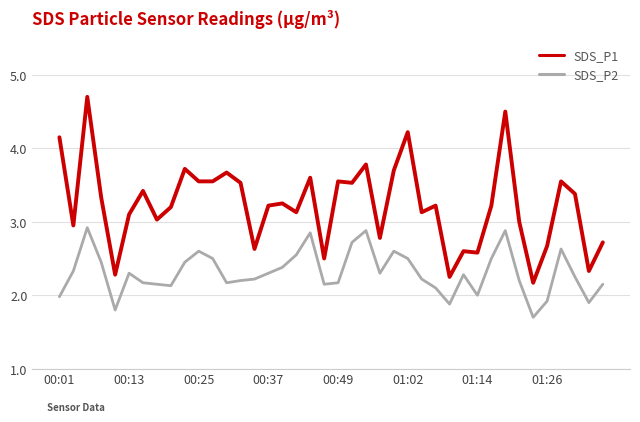

What is the difference between the maximum and minimum values in the SDS_P2 series?

1.2